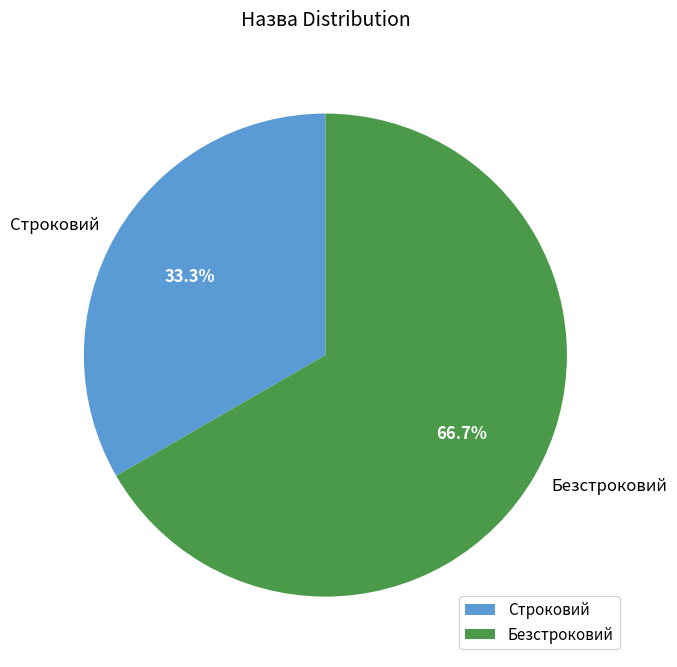

What is the largest slice in the pie chart?

Безстроковий